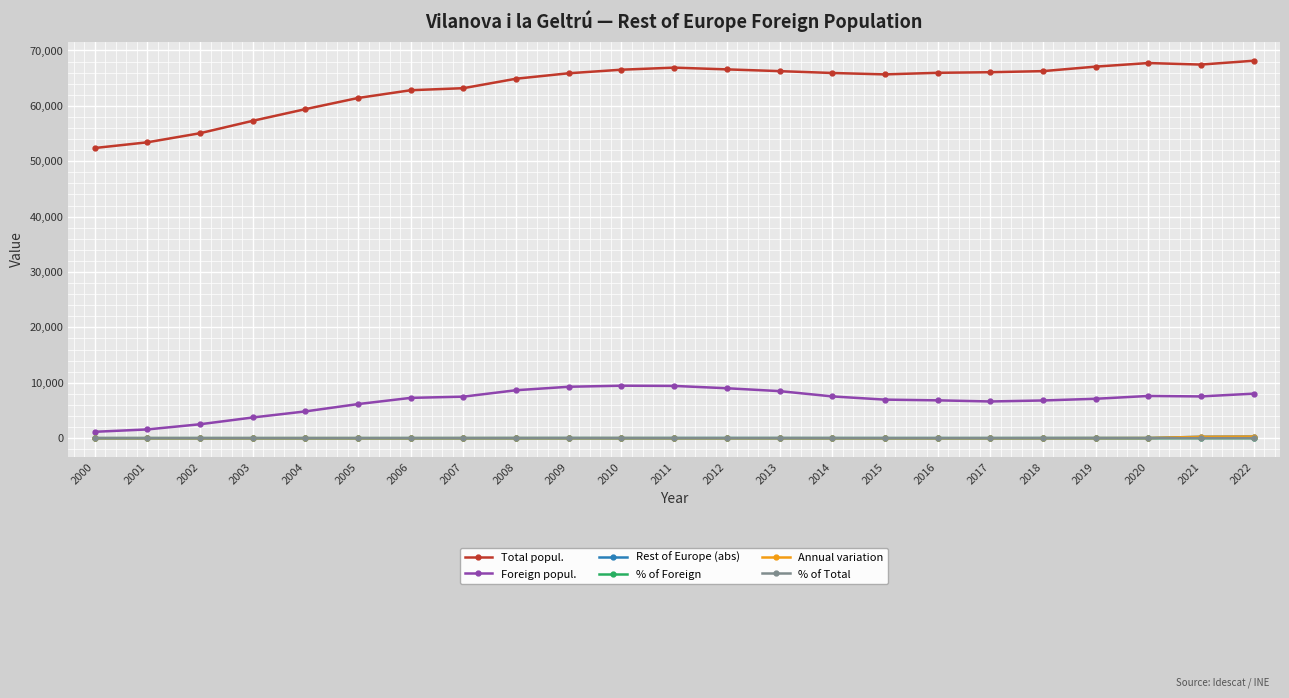

True or false: % of Total and Total popul. cross at least once.

False